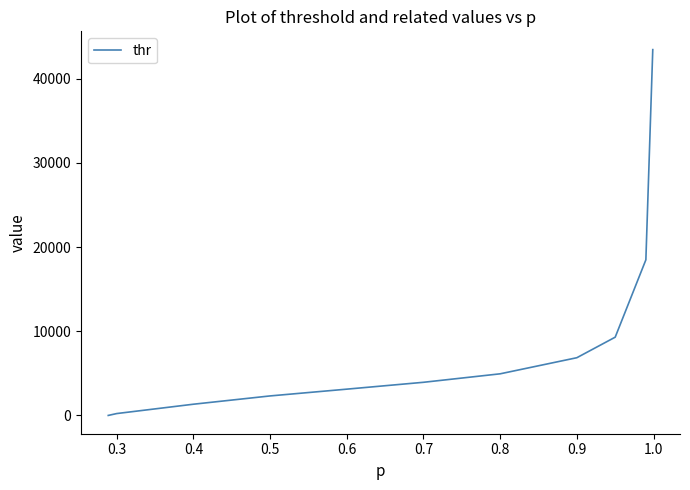

What is the greatest value displayed?

43447.5